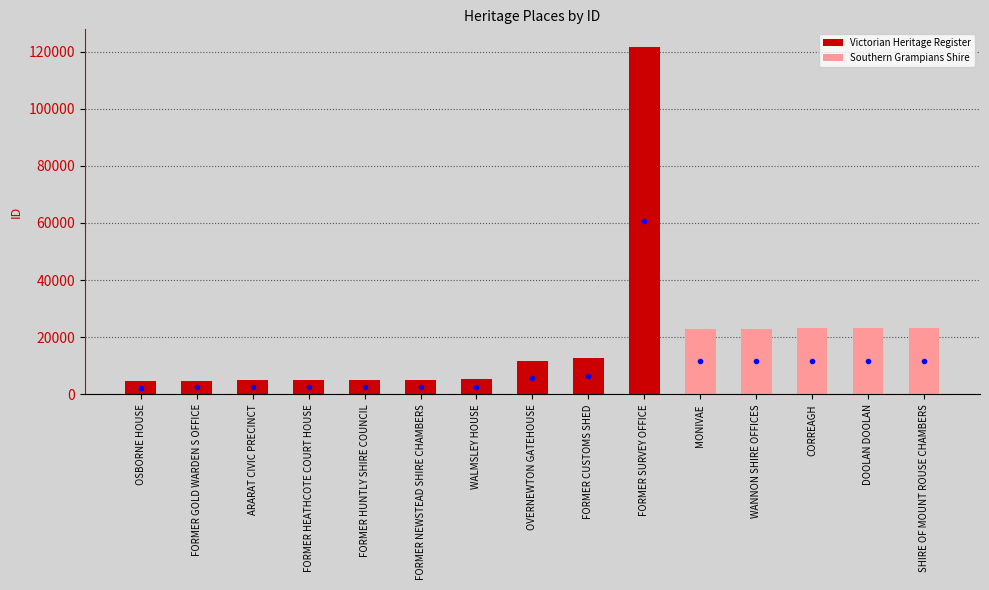

Which category has the lowest value across all series?

OSBORNE HOUSE